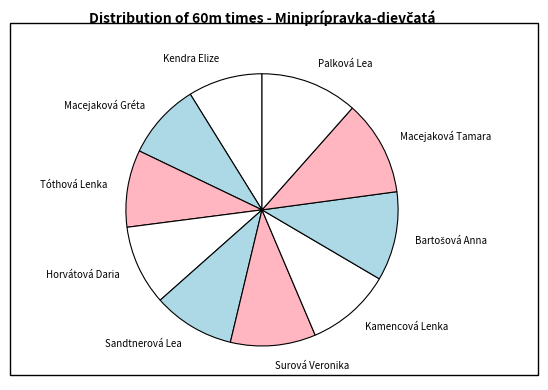

Combined, do Palková Lea and Kamencová Lenka account for over 50%?

No